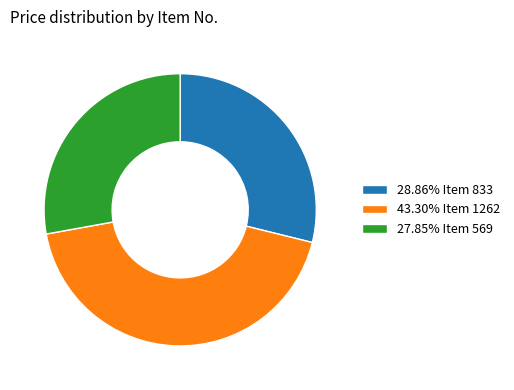

Does any single category account for the majority?

No